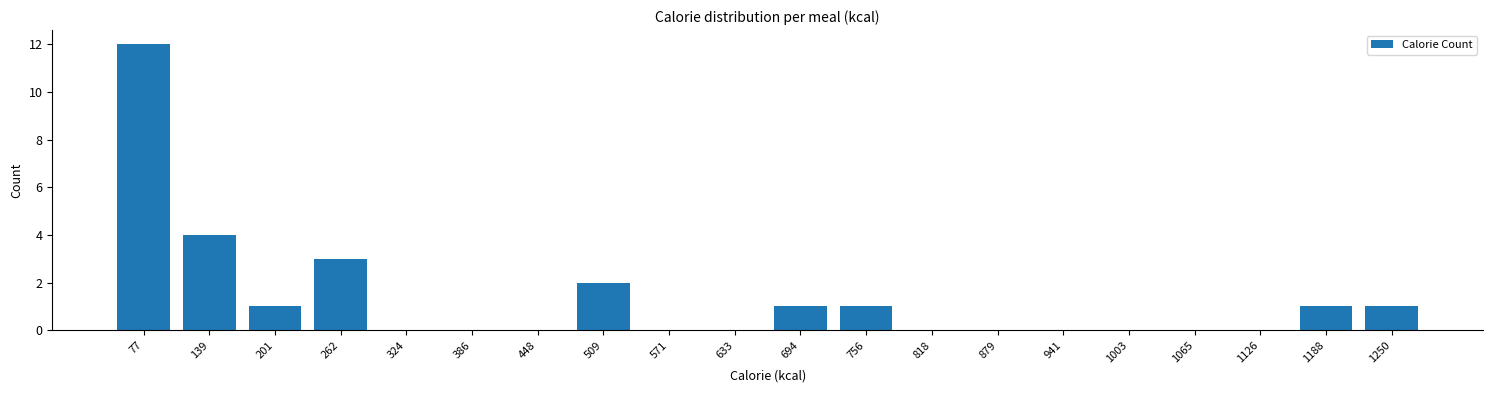

Reading left to right, transcribe all the data shown in this chart.

77=12	139=4	201=1	262=3	324=0	386=0	448=0	509=2	571=0	633=0	694=1	756=1	818=0	879=0	941=0	1003=0	1065=0	1126=0	1188=1	1250=1